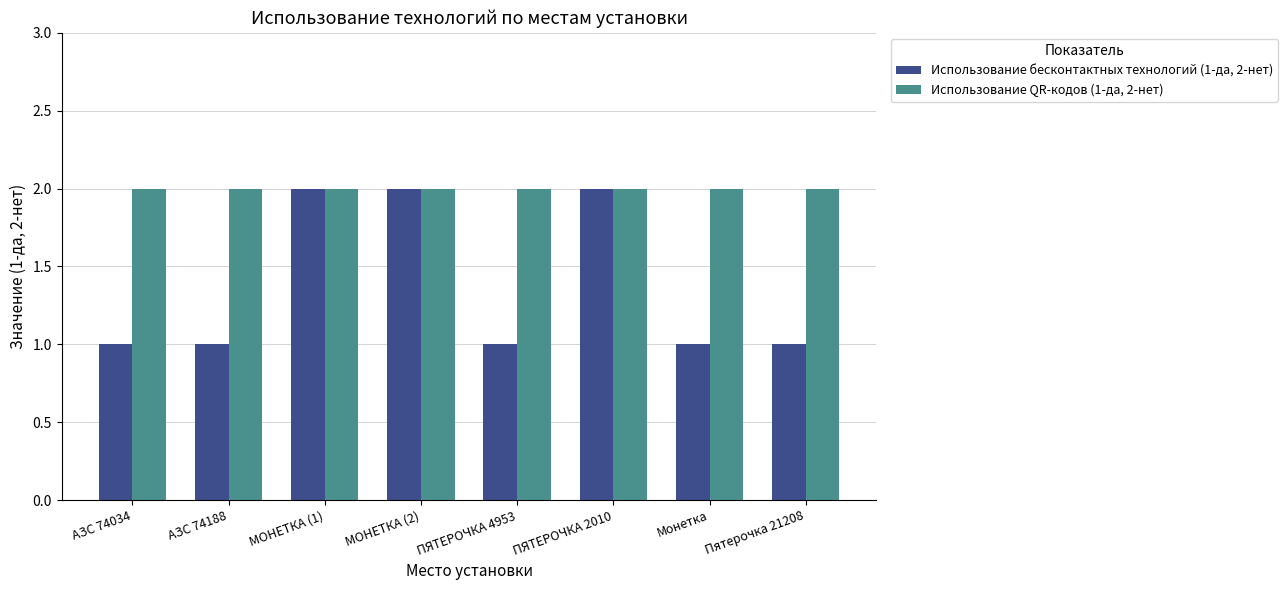

What is the smallest value displayed?

1